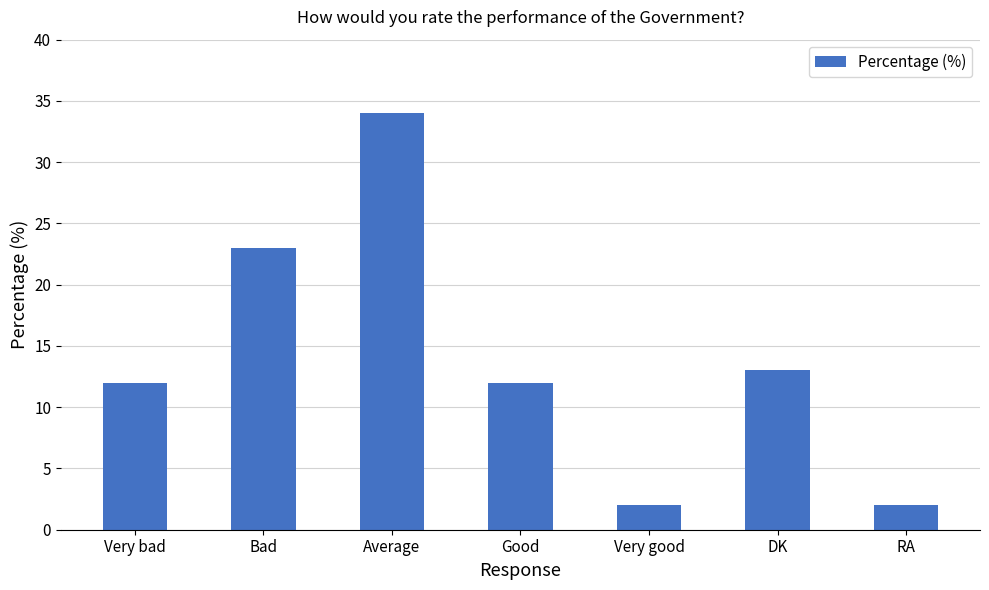

Reading left to right, transcribe all the data shown in this chart.

12	23	34	12	2	13	2